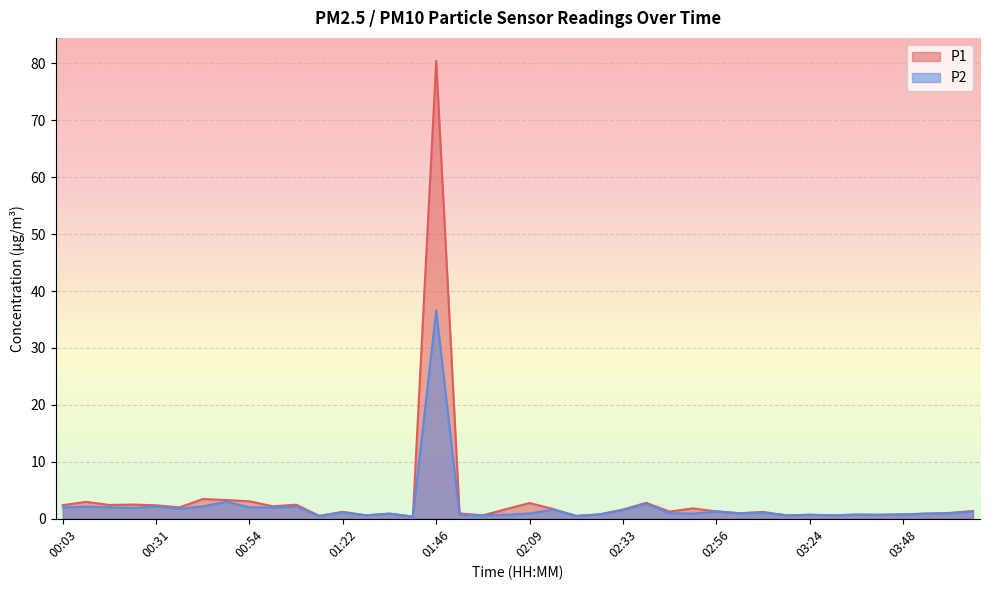

True or false: P2 and P1 cross at least once.

False